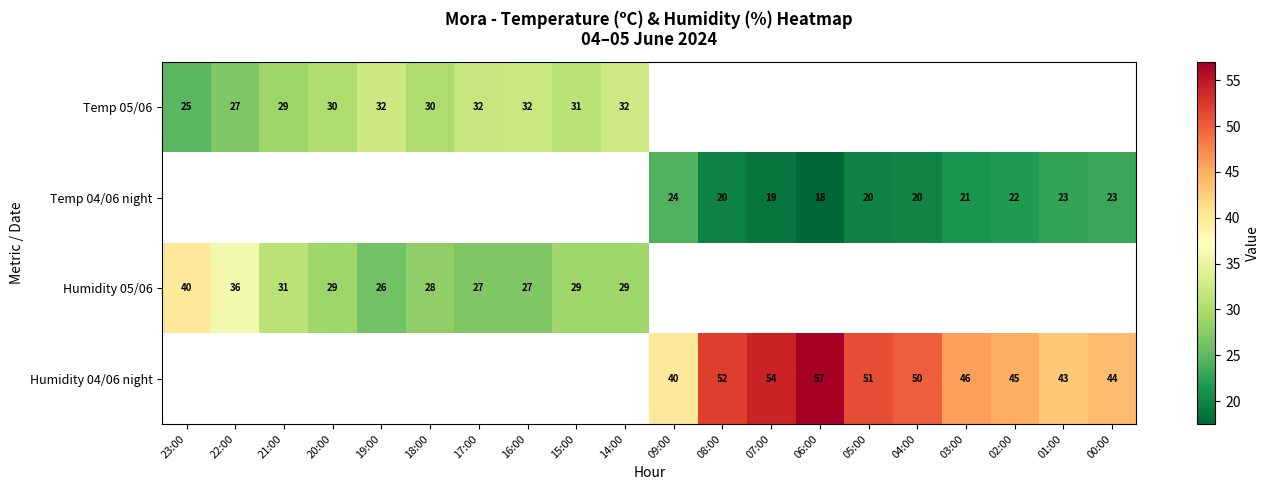

Which category has the highest value across all series?

06:00